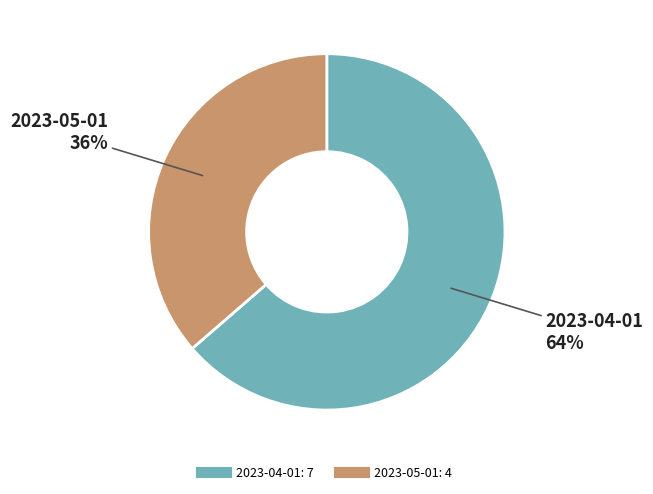

Between 2023-05-01 and 2023-04-01, which is larger?

2023-04-01